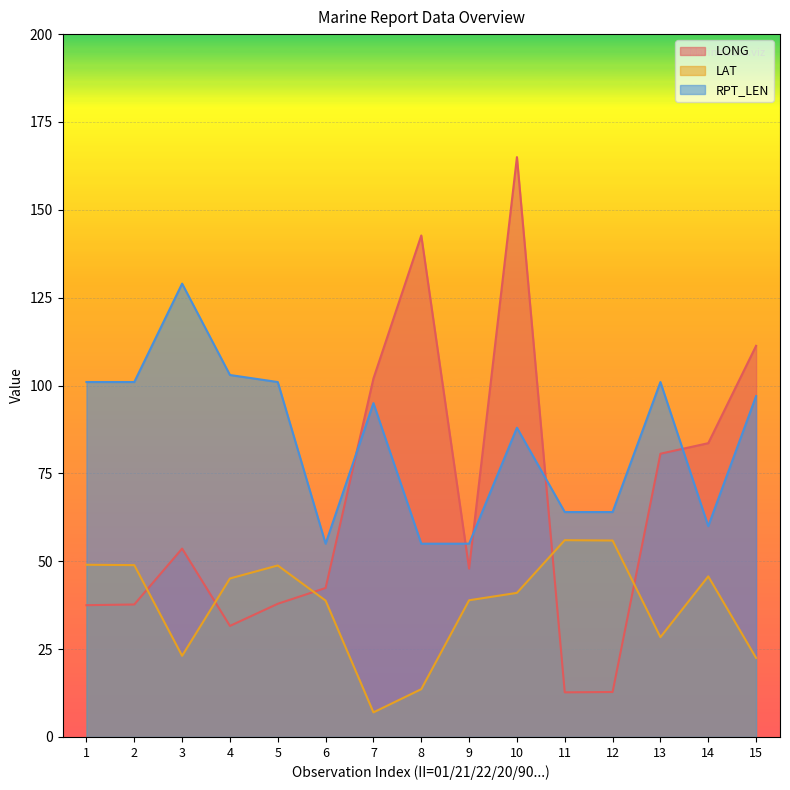

Where is LAT nearest to the value 31?

13